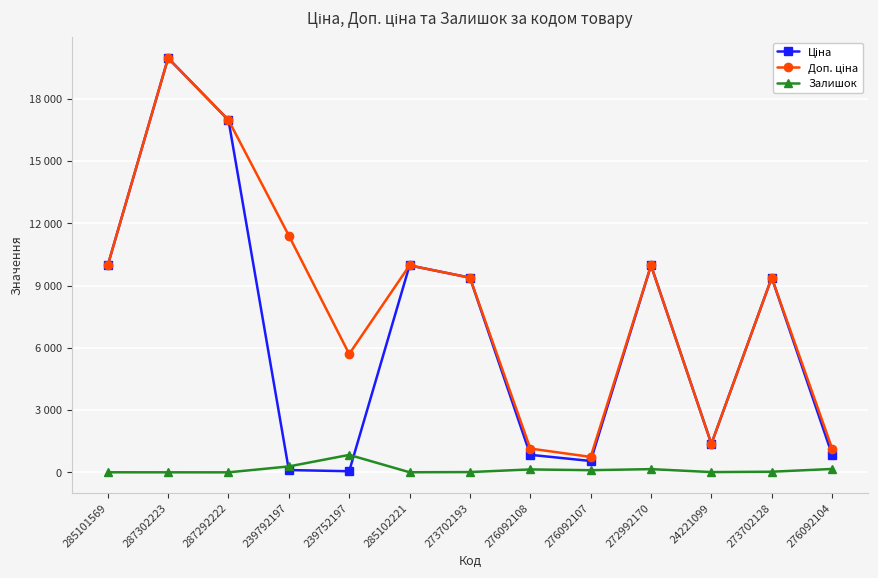

What is the average value of the Ціна series?

6879.1